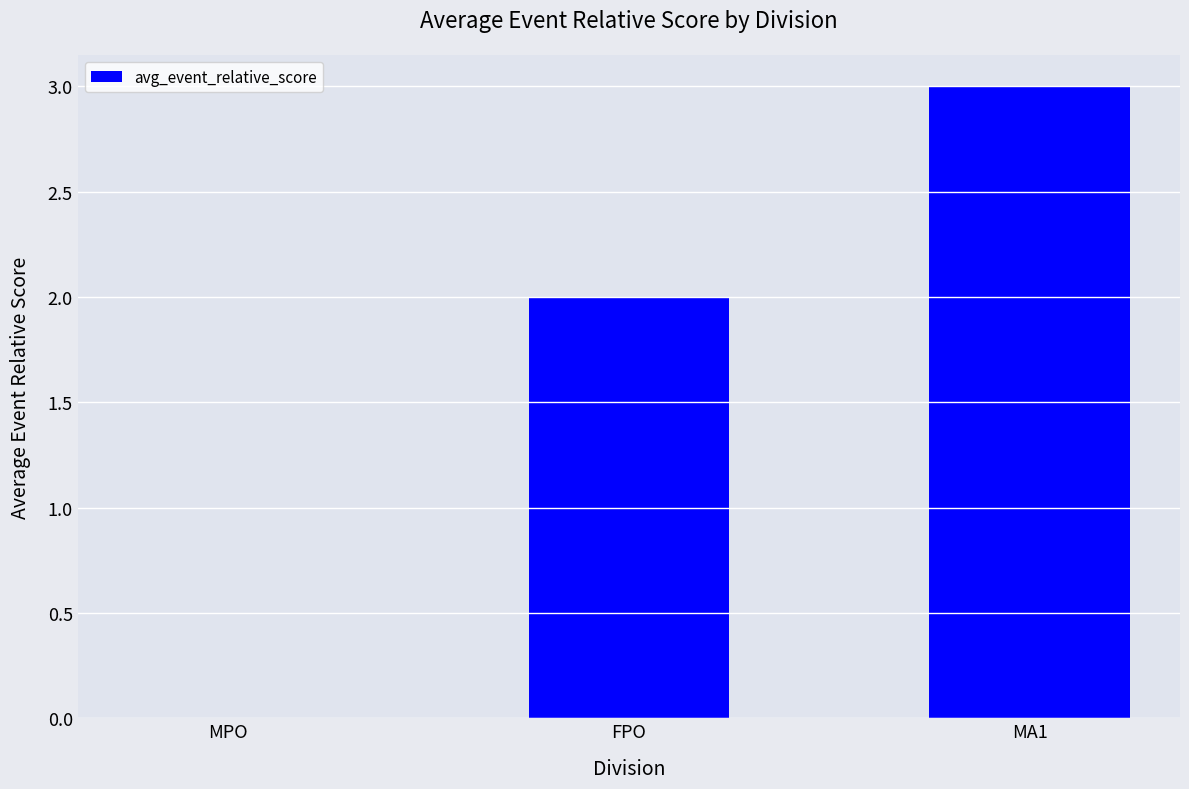

At which category does the chart reach its peak across all series?

MA1